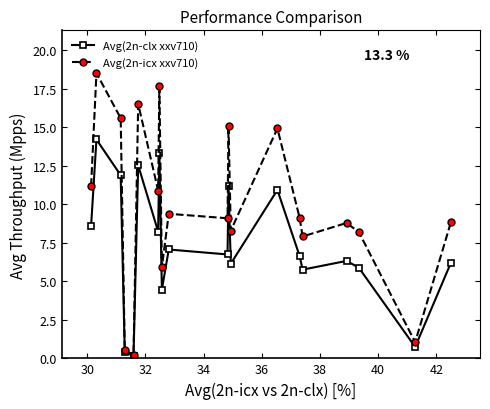

What is the greatest value displayed?

18.5